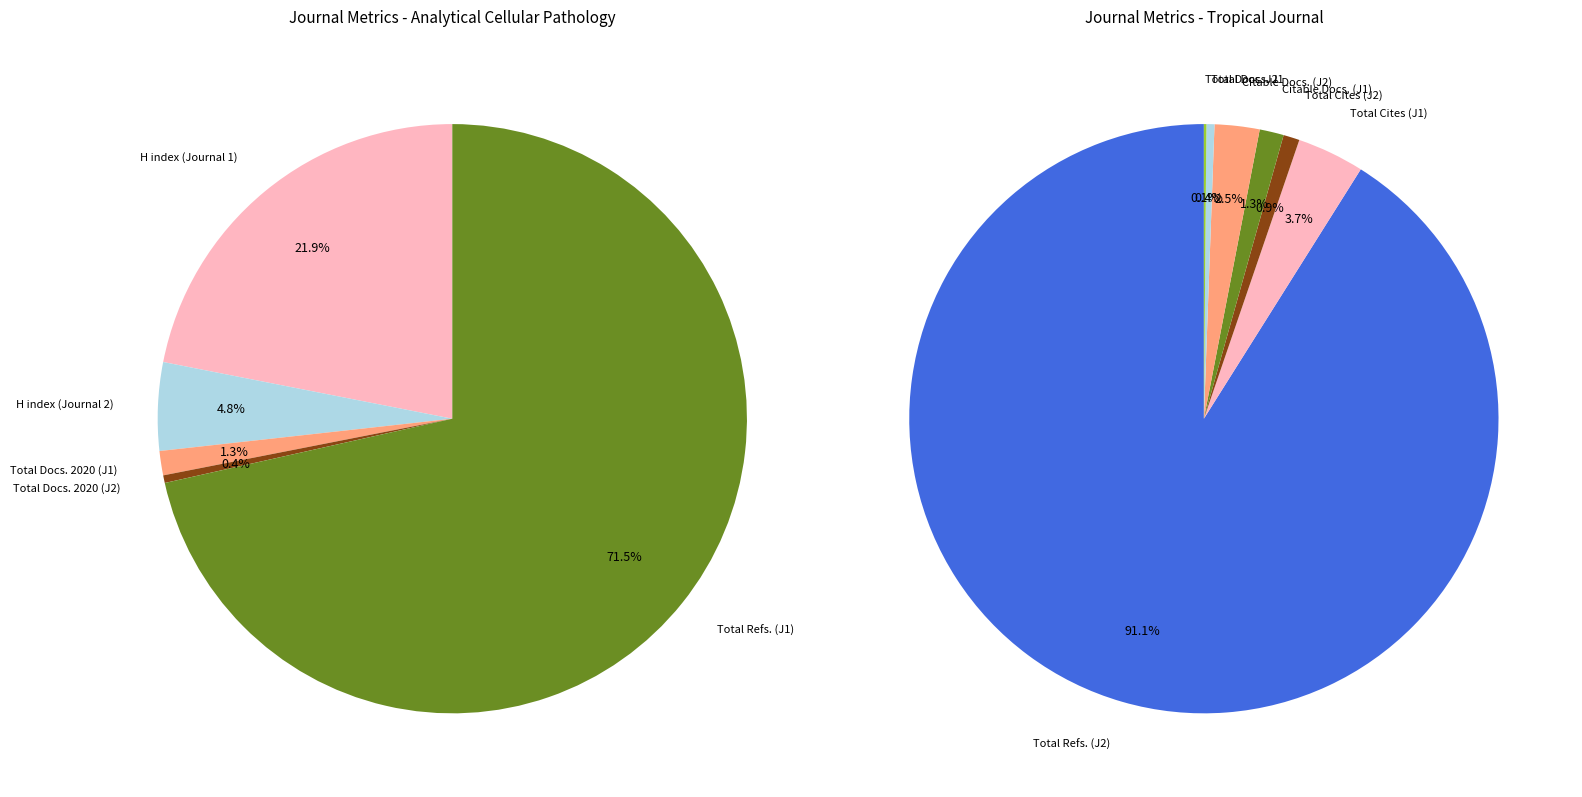

Is there any slice that represents more than half of the pie?

Yes